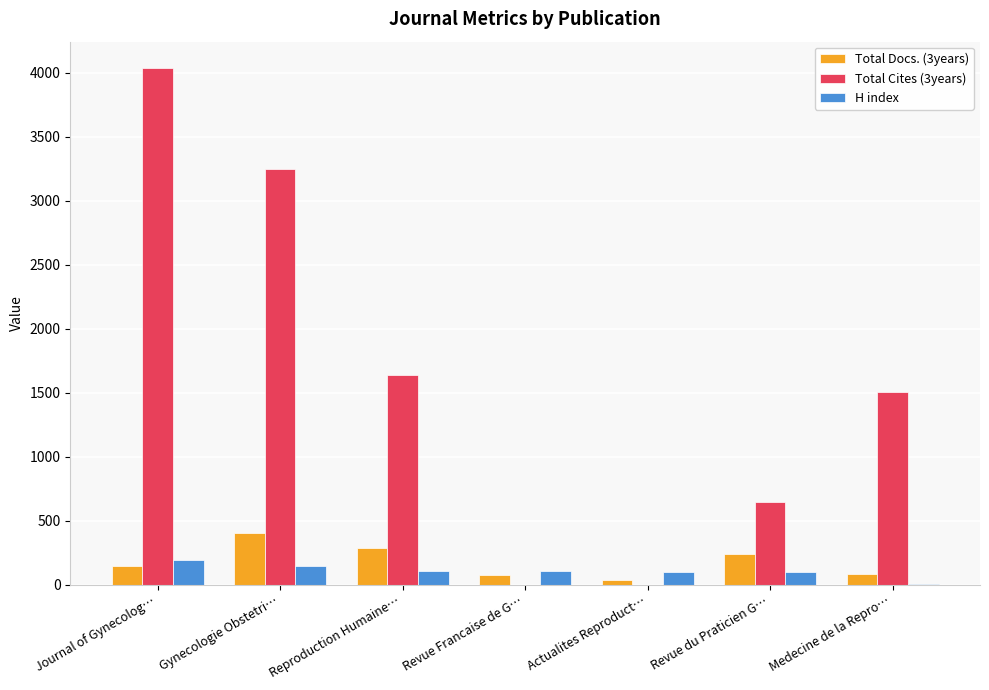

What value does the H index series have at Reproduction Humaine…?

109